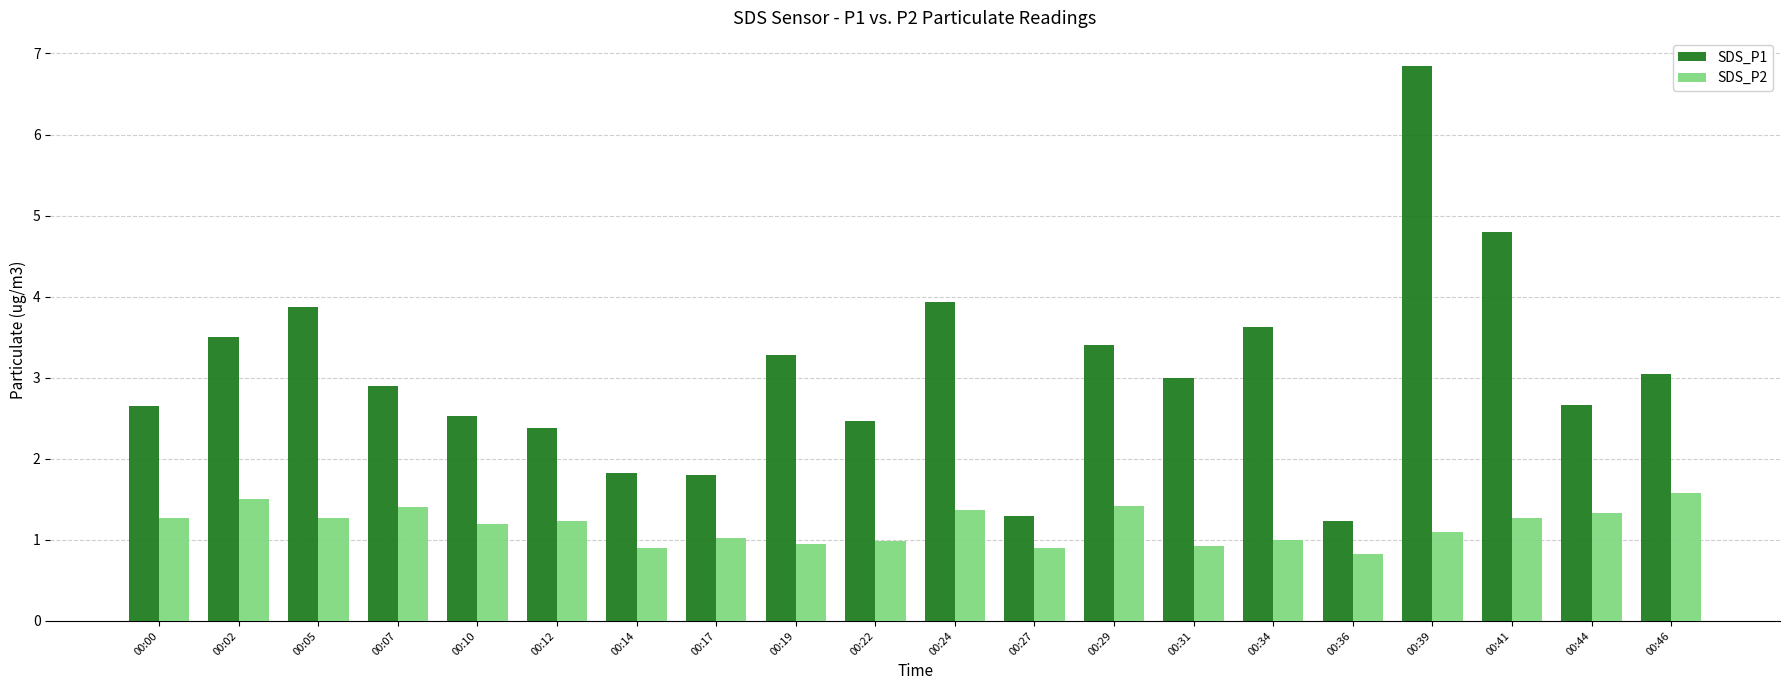

What is the difference between the maximum and minimum values in the SDS_P2 series?

0.8